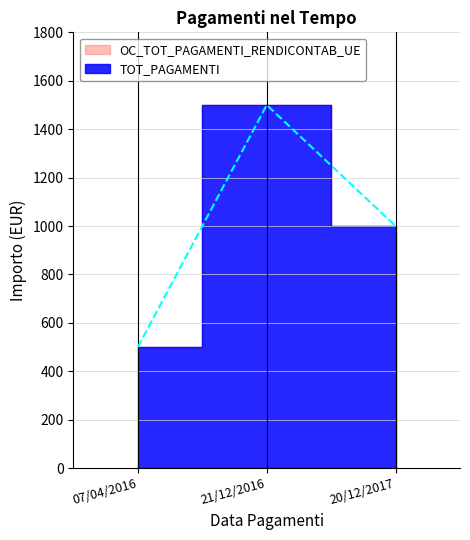

True or false: the data shows 510 at 21/12/2016.

False